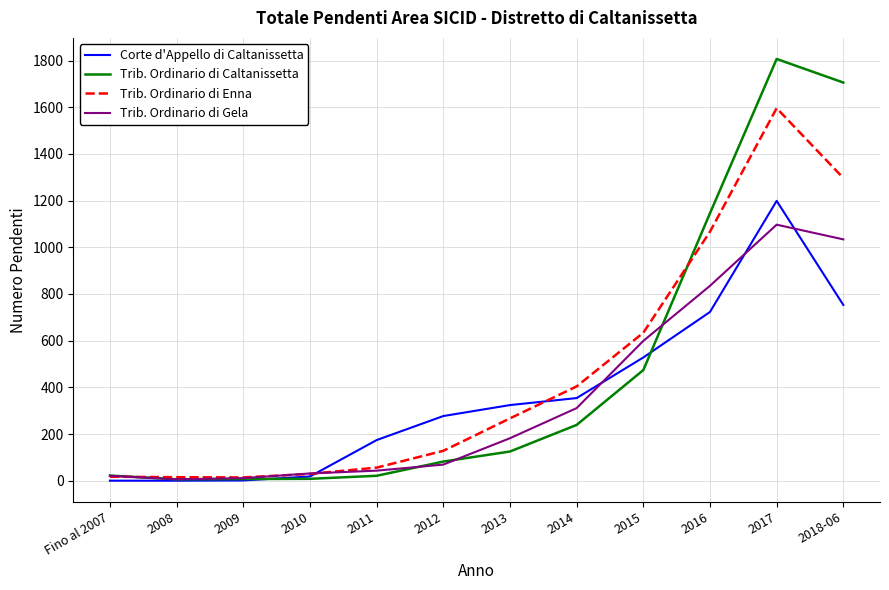

What is the average value of the Trib. Ordinario di Enna series?

460